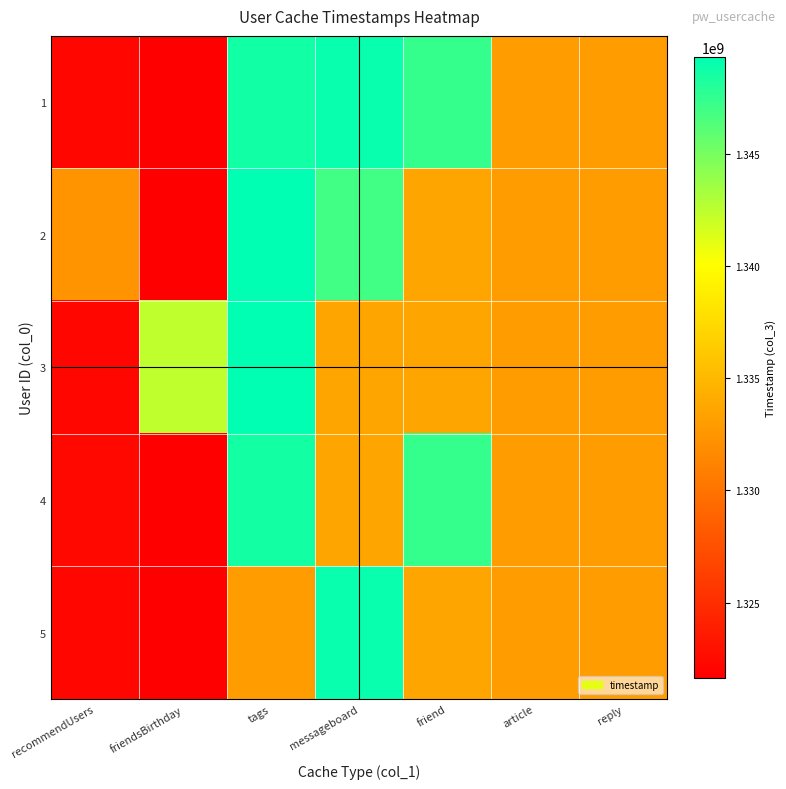

Reading left to right, extract all data points from this chart.

1: recommendUsers=1322233529	friendsBirthday=1321739154	tags=1348670000	messageboard=1349051490	friend=1347423297	article=1333033184	reply=1333033184
2: recommendUsers=1332397894	friendsBirthday=1321653225	tags=1349285926	messageboard=1346937764	friend=1333637984	article=1333033184	reply=1333033184
3: recommendUsers=1322236232	friendsBirthday=1342442680	tags=1349325350	messageboard=1333637984	friend=1333637984	article=1333033184	reply=1333033184
4: recommendUsers=1322323129	friendsBirthday=1321649432	tags=1348571815	messageboard=1333637984	friend=1347423297	article=1333033184	reply=1333033184
5: recommendUsers=1322236232	friendsBirthday=1321649432	tags=1333036784	messageboard=1349051490	friend=1333637984	article=1333033184	reply=1333033184